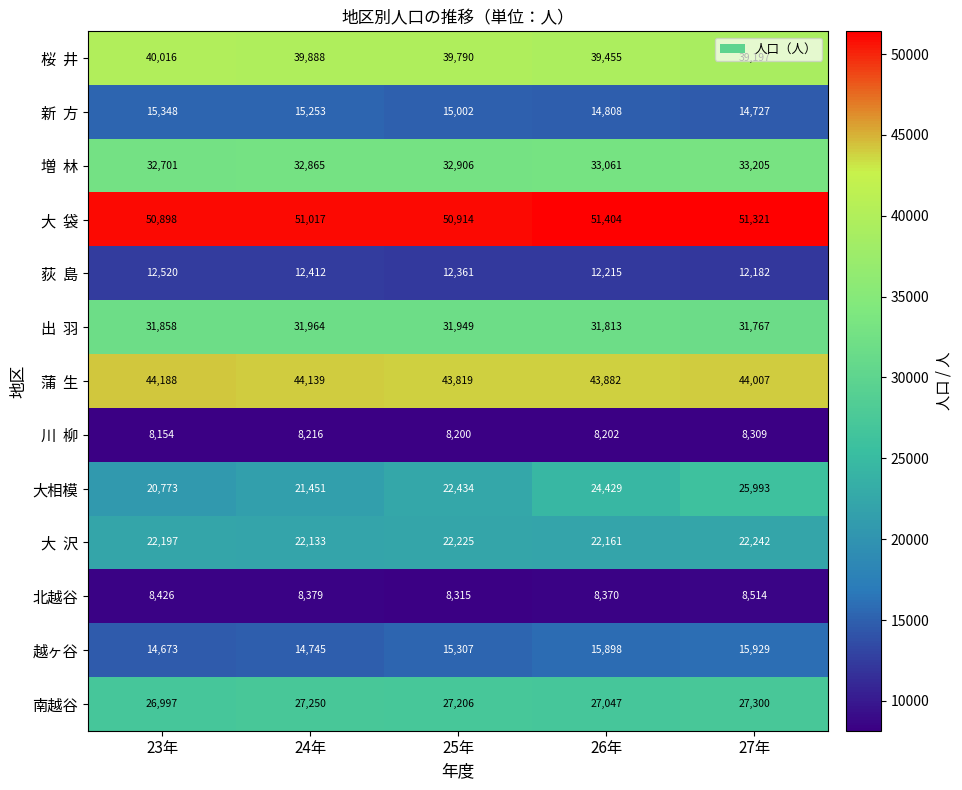

What is the smallest value displayed?

8154